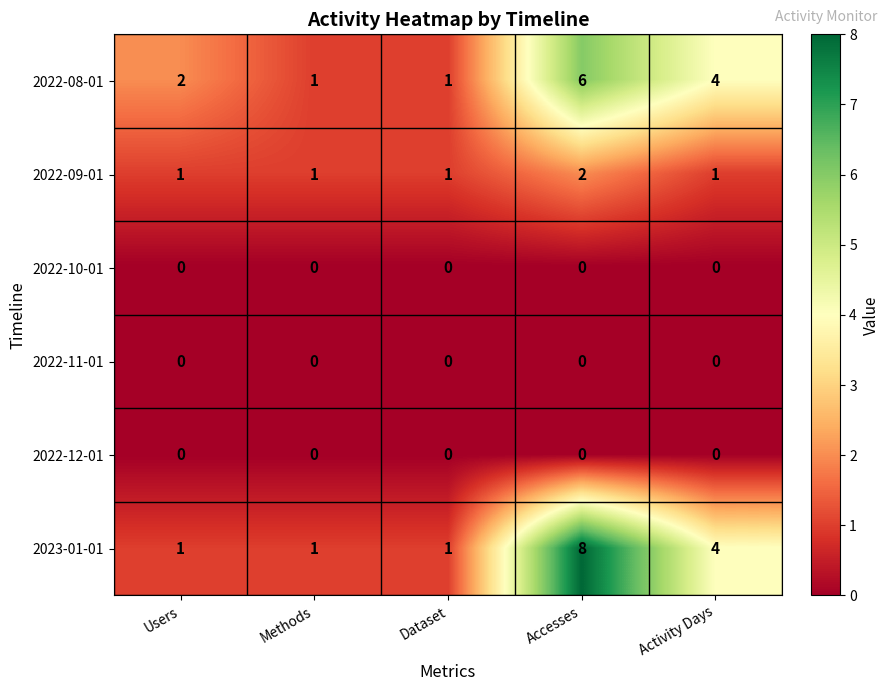

Reading right to left, what are all the values shown in this chart?

2022-08-01: Activity Days=4	Accesses=6	Dataset=1	Methods=1	Users=2
2022-09-01: Activity Days=1	Accesses=2	Dataset=1	Methods=1	Users=1
2022-10-01: Activity Days=0	Accesses=0	Dataset=0	Methods=0	Users=0
2022-11-01: Activity Days=0	Accesses=0	Dataset=0	Methods=0	Users=0
2022-12-01: Activity Days=0	Accesses=0	Dataset=0	Methods=0	Users=0
2023-01-01: Activity Days=4	Accesses=8	Dataset=1	Methods=1	Users=1